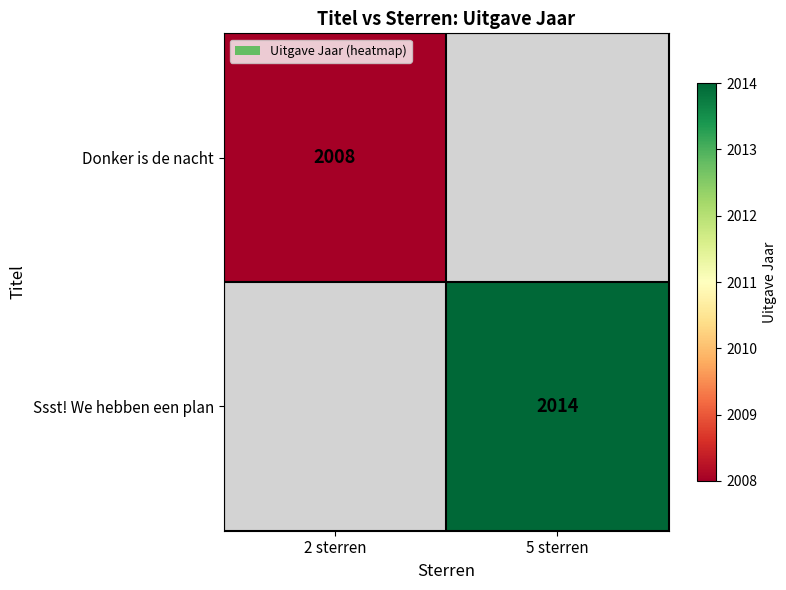

True or false: Donker is de nacht has a value of 815 at 2 sterren.

False